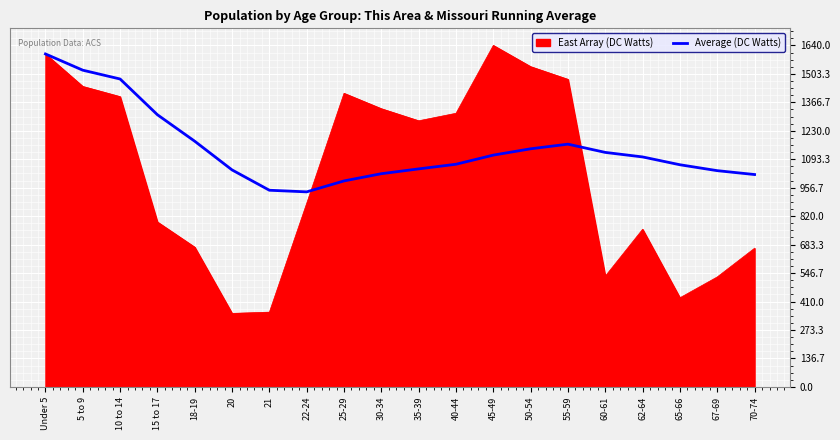

Which series has the largest total across all categories?

Average (DC Watts)